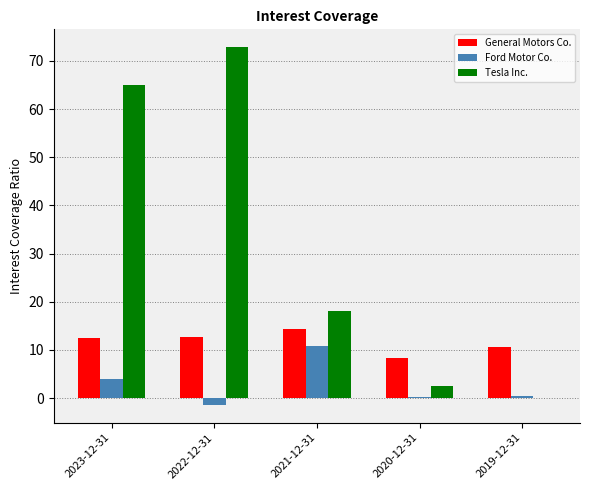

The General Motors Co. series shows 12.8 at 2022-12-31. True or false?

True